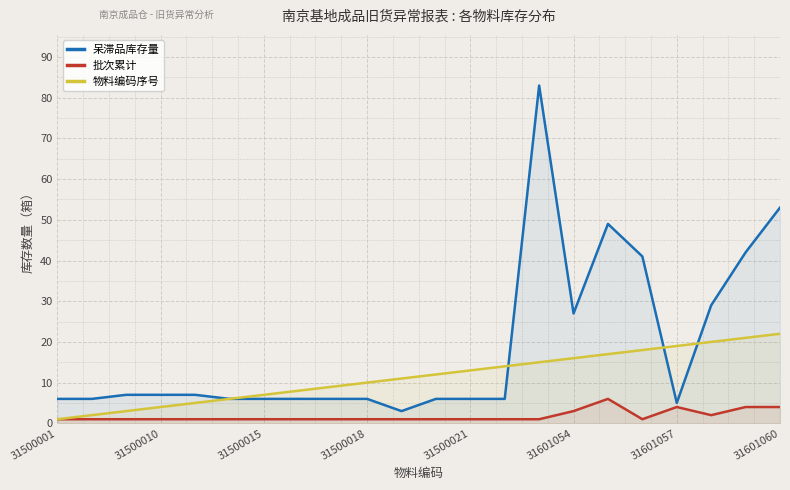

Is it true that 呆滞品库存量 equals 10 at 31601057?

False